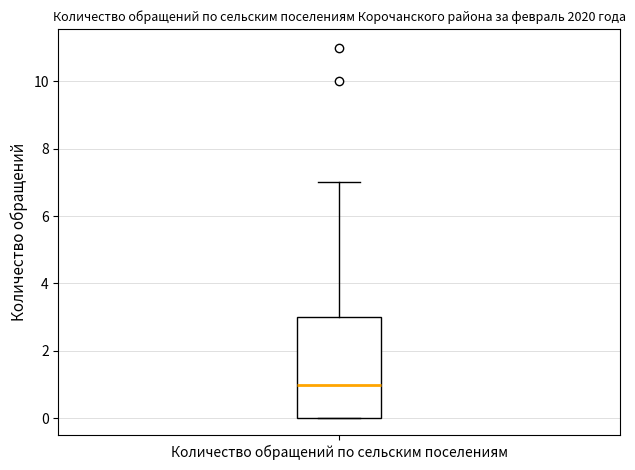

Read this box plot against the y-axis: the position of the median line, the range covered by the box, and the ends of both whiskers. The values are not printed on the chart, so give them approximately, as read against the axis.

median 1, box 0 to 3, whiskers 0 to 7